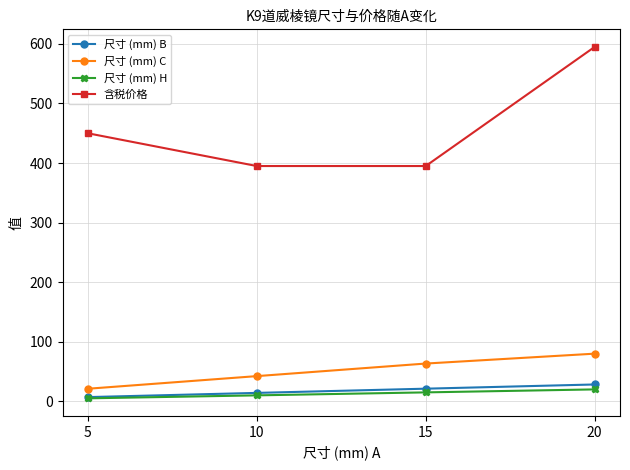

Where is 尺寸 (mm) C nearest to the value 50?

10